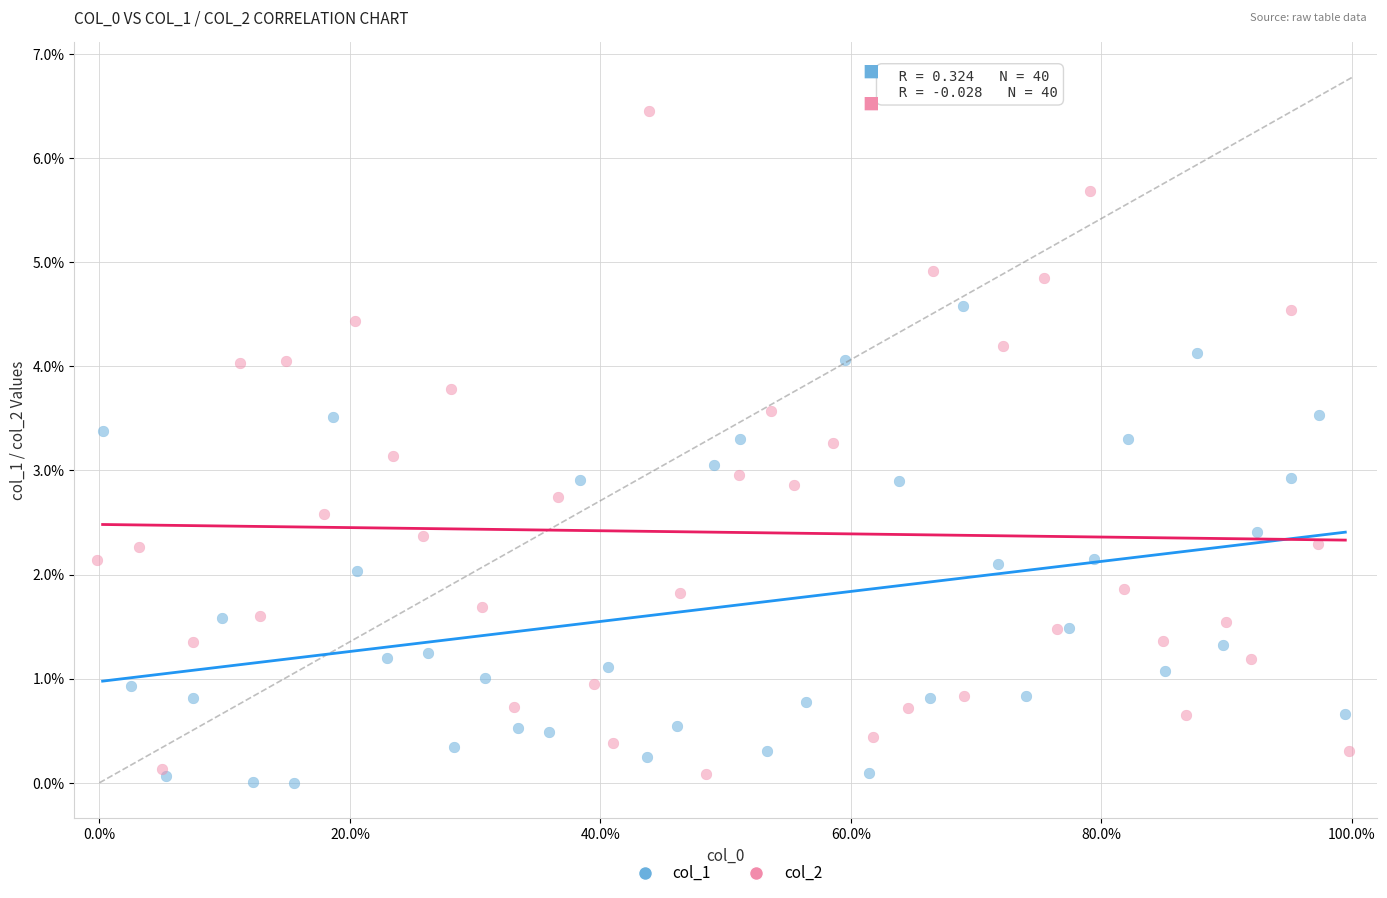

Which series has the largest Y range (max minus min)?

col_2